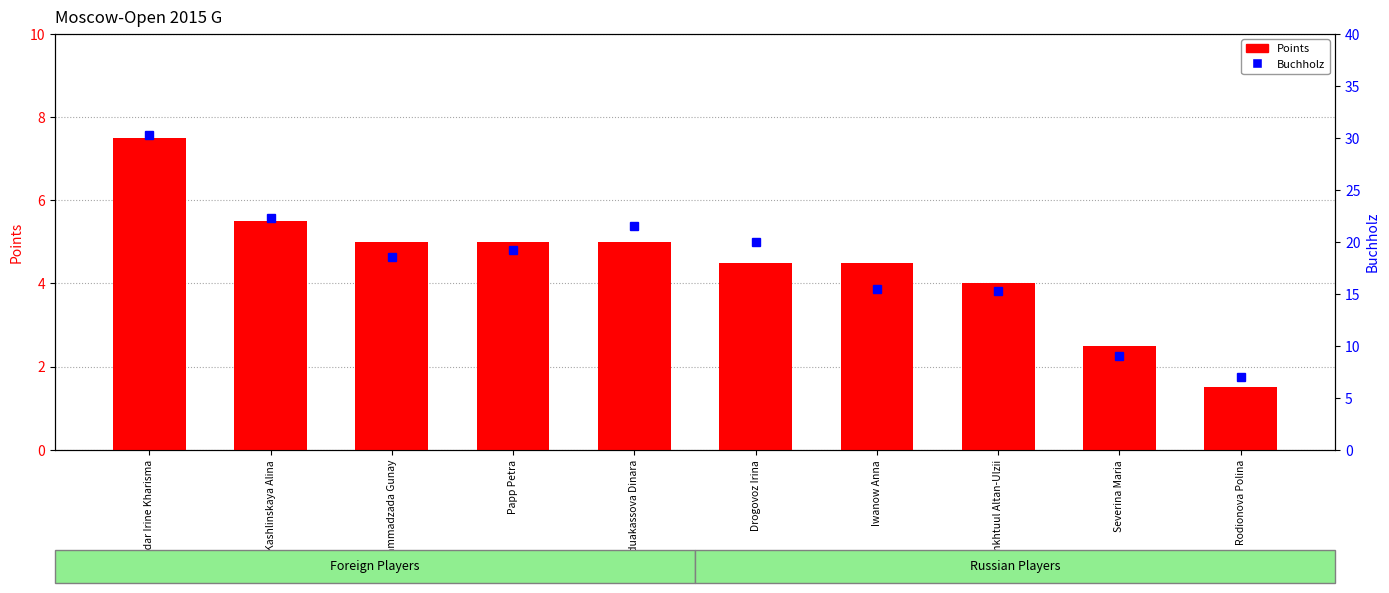

The value at Rodionova Polina is 2.4. True or false?

False